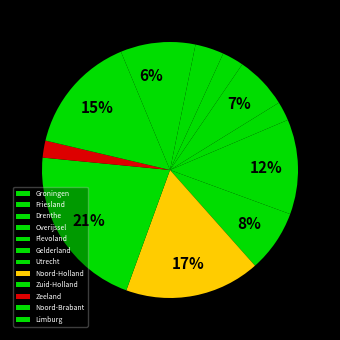

How many slices are in this pie chart?

12